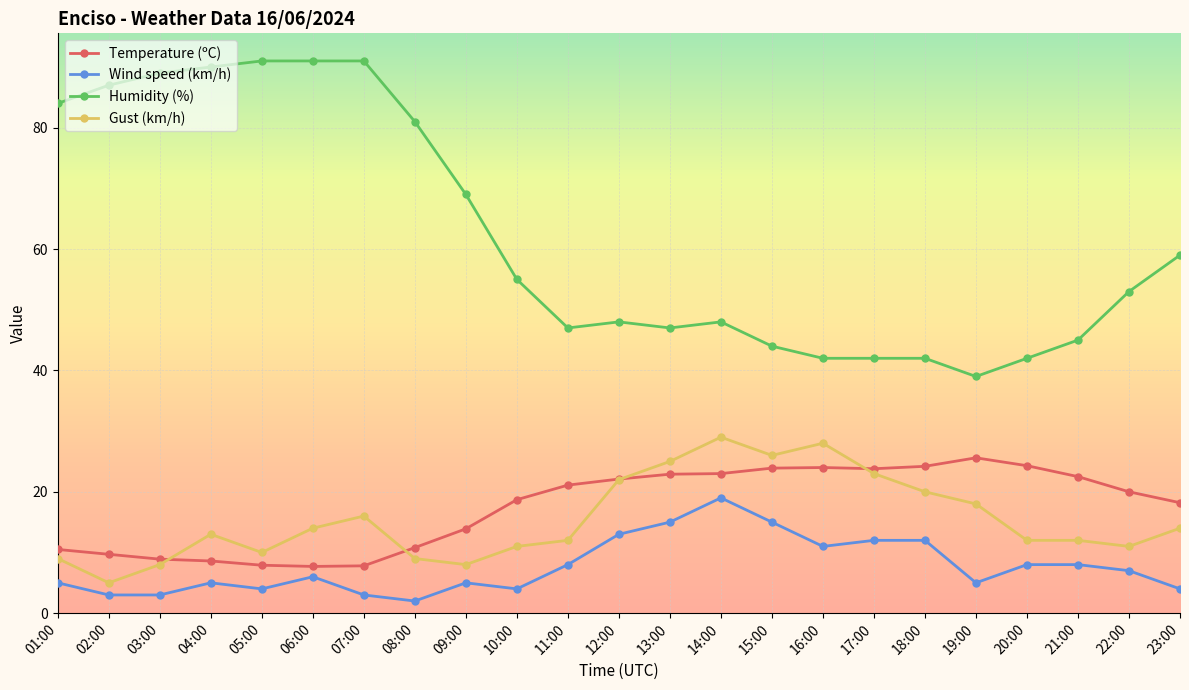

Is the value of Temperature (ºC) at 07:00 greater than the value of Gust (km/h) at 06:00?

No